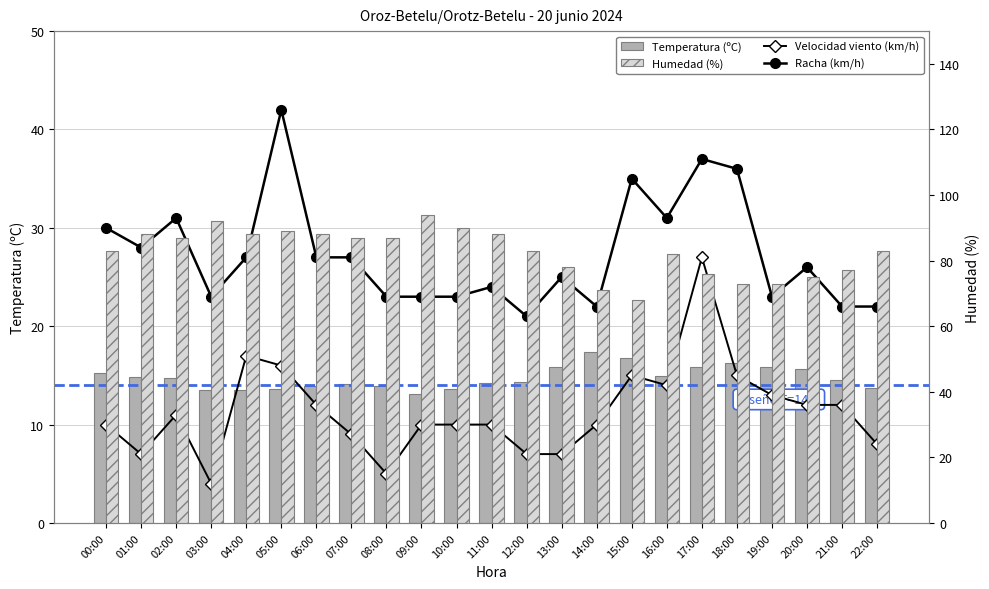

At which category does the chart reach its minimum across all series?

03:00